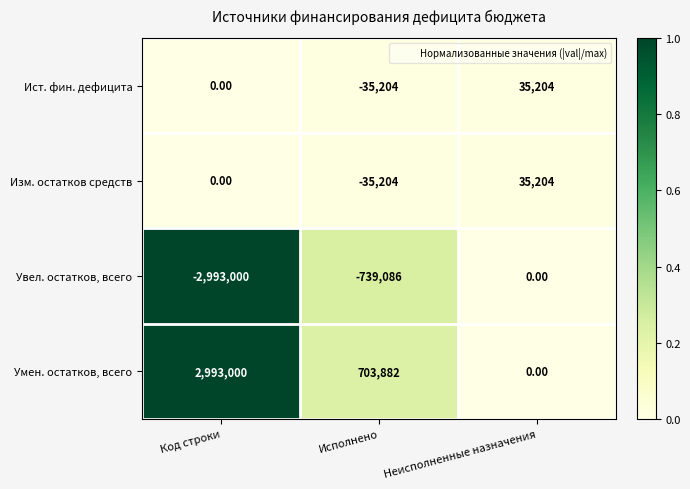

Which category has the lowest value in the Изм. остатков средств series?

Исполнено